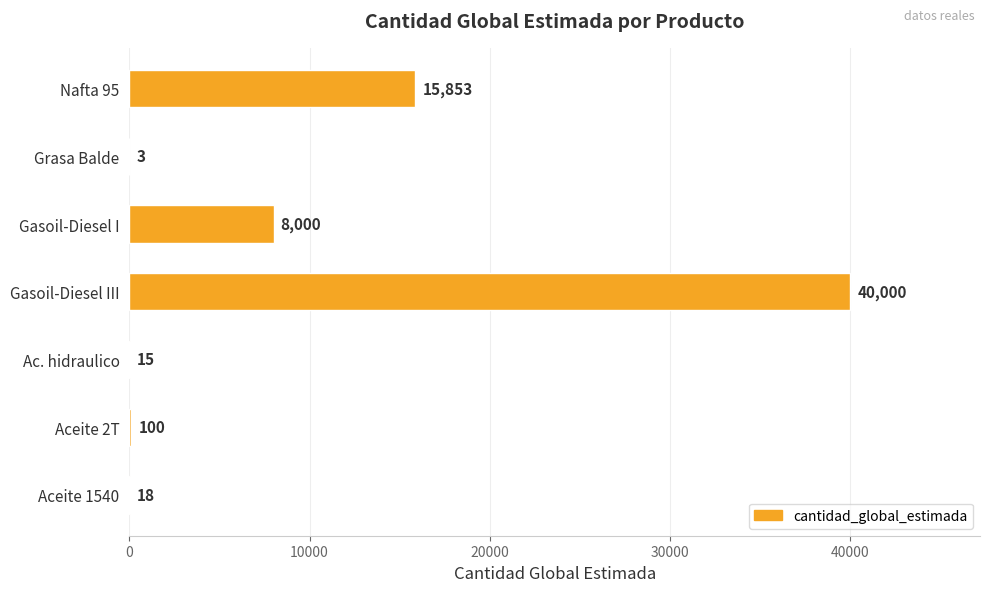

Are the bars horizontal?

Yes